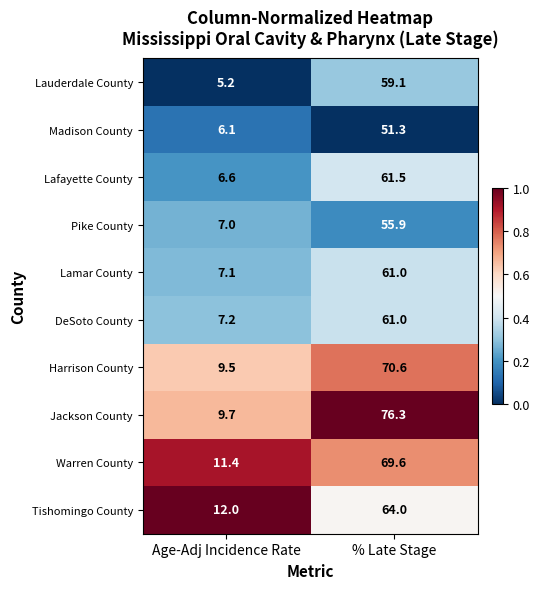

What is the difference between the maximum and minimum values in the Madison County series?

45.2